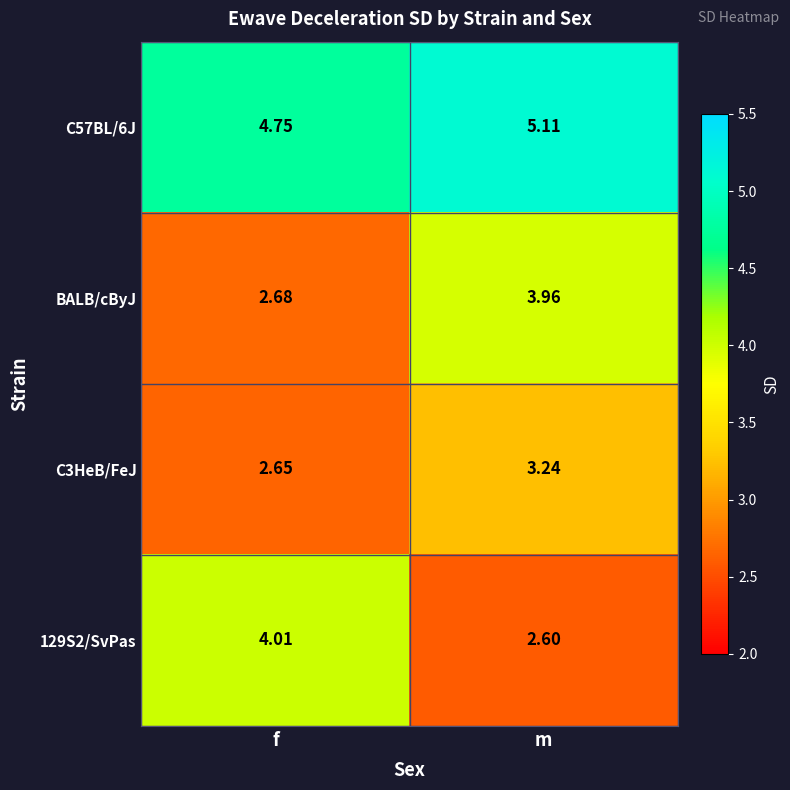

Count the number of categories in the chart.

2